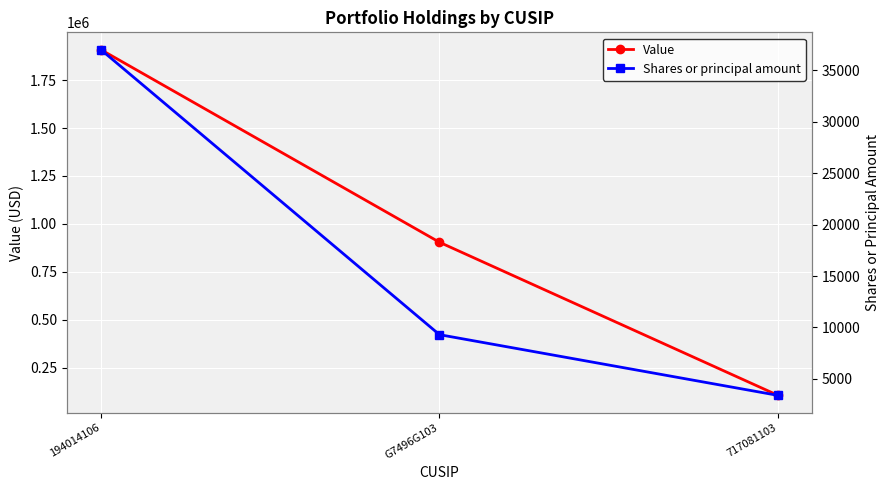

Reading left to right, transcribe all the data shown in this chart.

Value: 194014106=1909000	G7496G103=904000	717081103=105000
Shares or principal amount: 194014106=37020	G7496G103=9299	717081103=3393